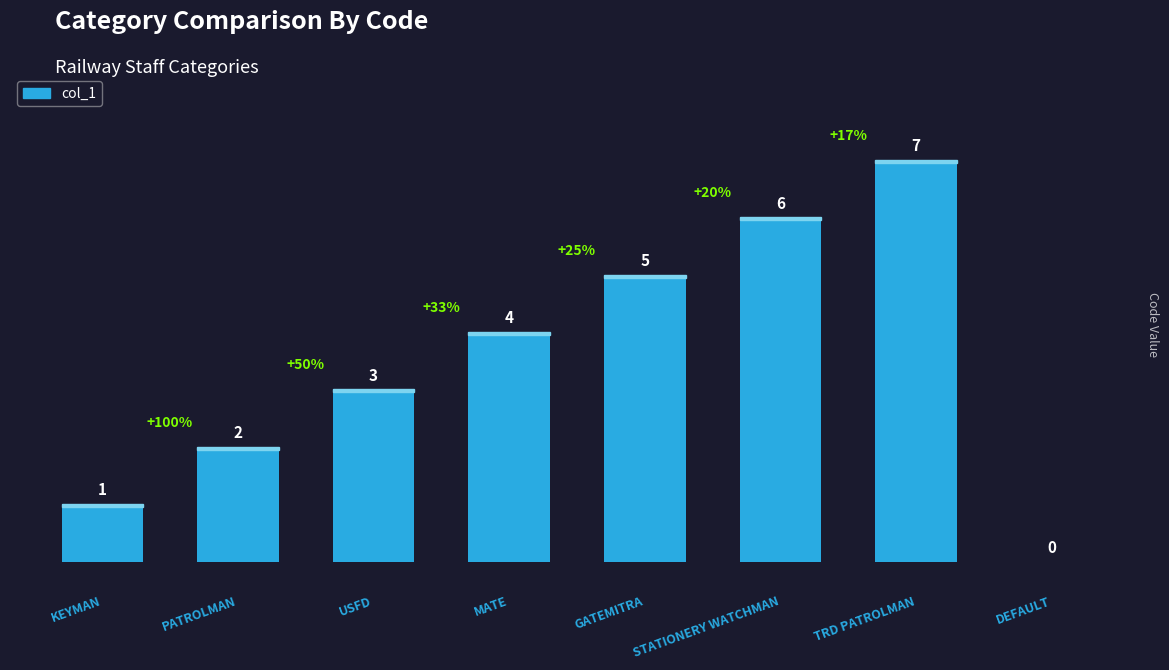

How many positive values are there?

7